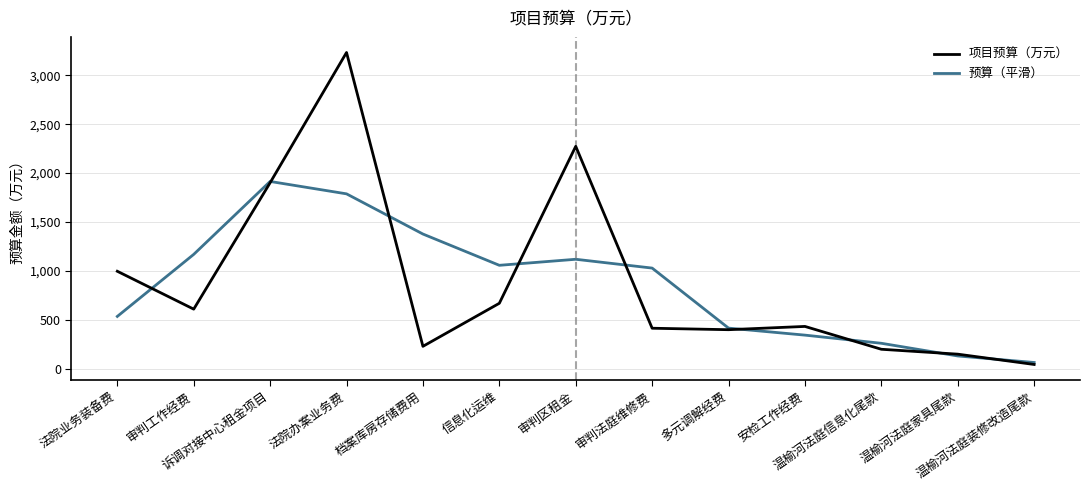

What is the sum of the 预算（平滑） values at 法院业务装备费 and 信息化运维?

1593.7